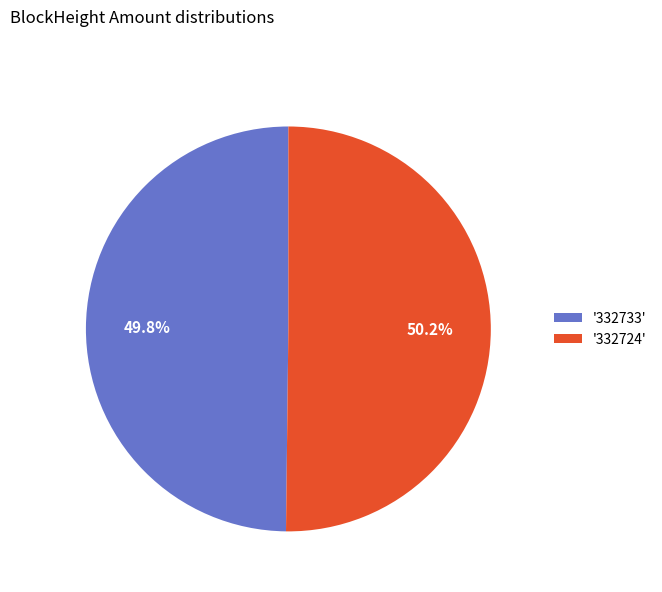

Count the number of slices in the pie.

2